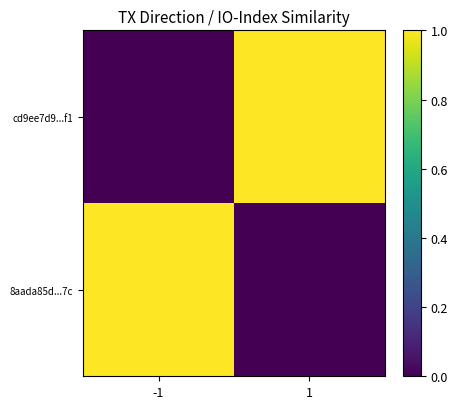

At how many categories does at least one series exceed 0?

2